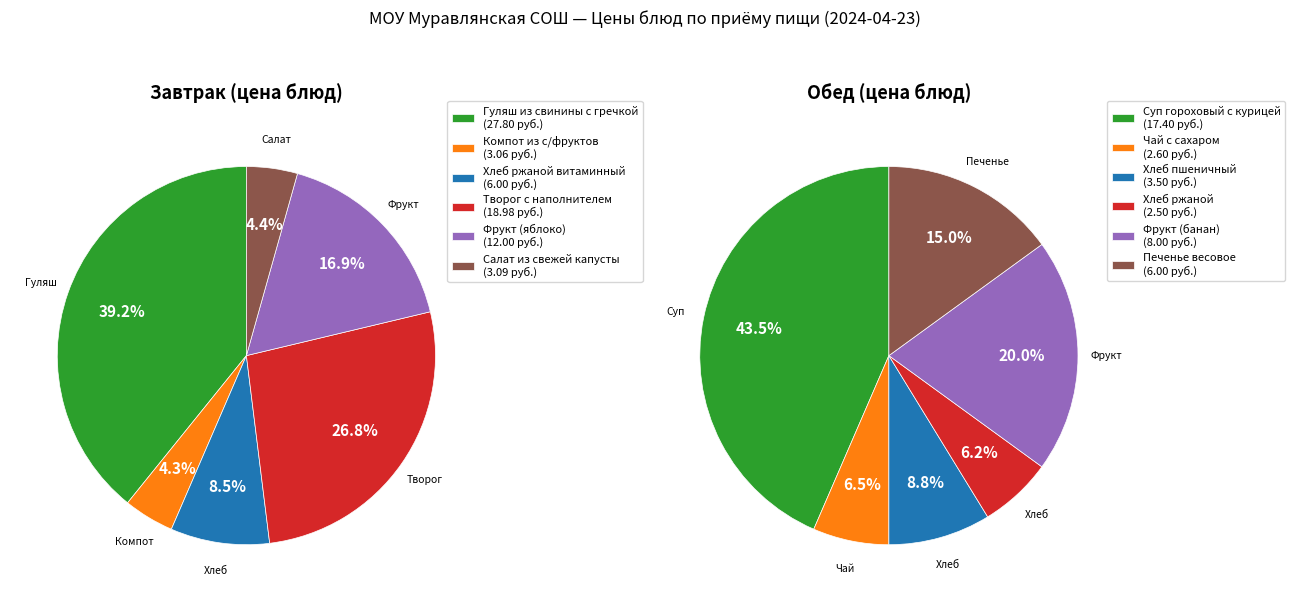

To the nearest percent, what is the average slice percentage?

17%